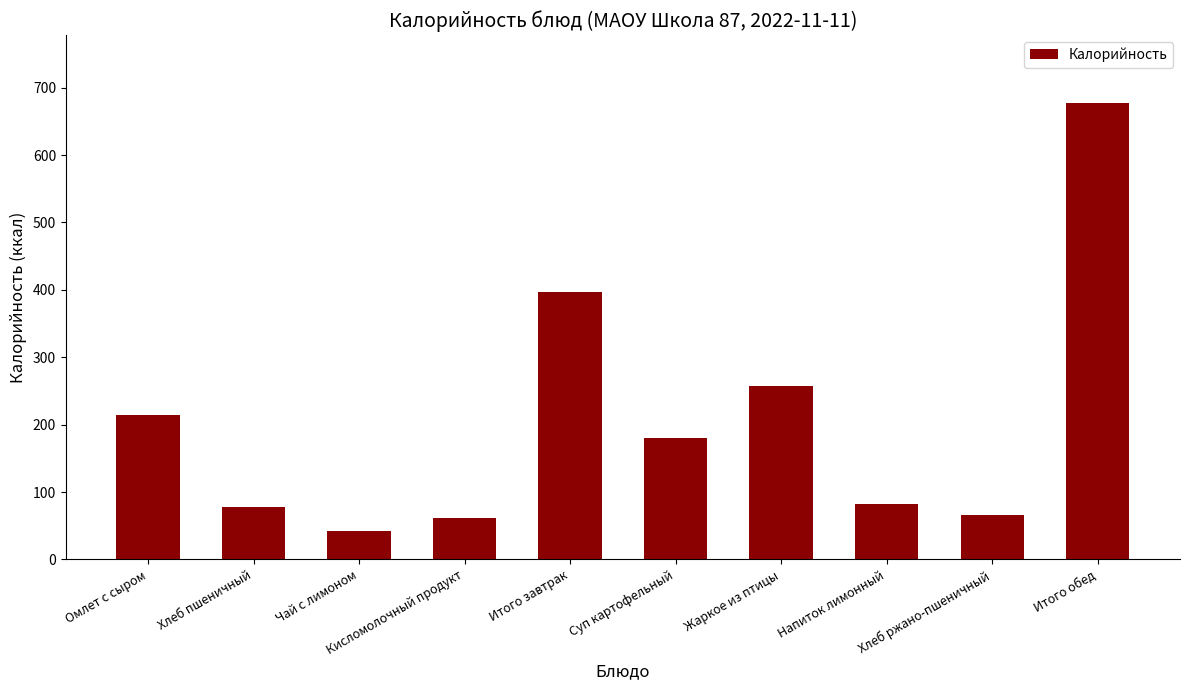

Which category has the lowest value across all series?

Чай с лимоном